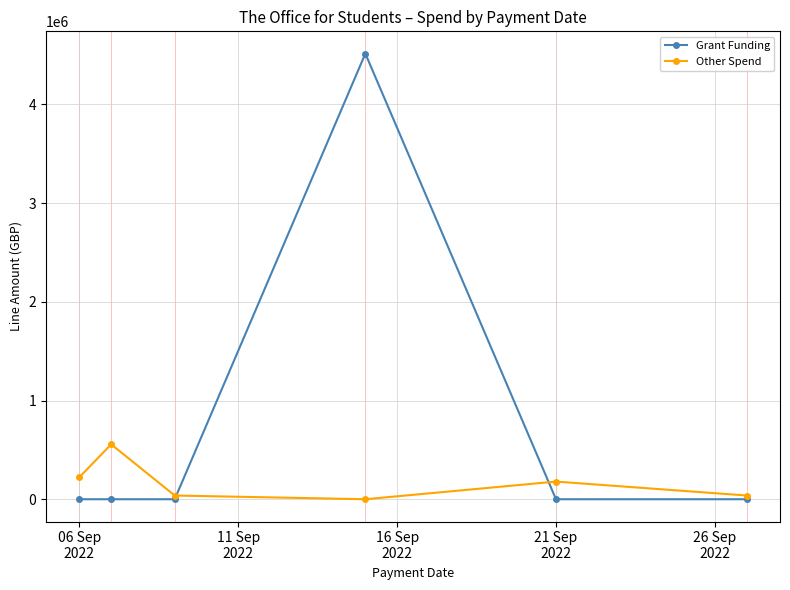

Which series has the largest total across all categories?

Grant Funding